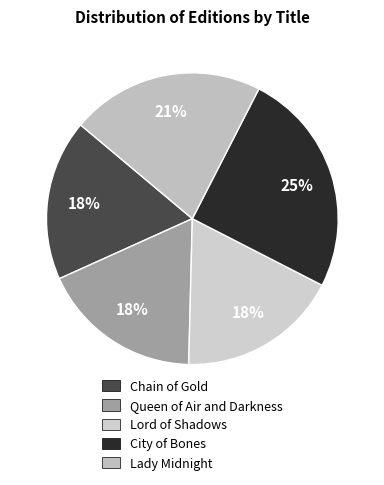

To the nearest percent, what is the difference between the largest and smallest slice percentages?

7%